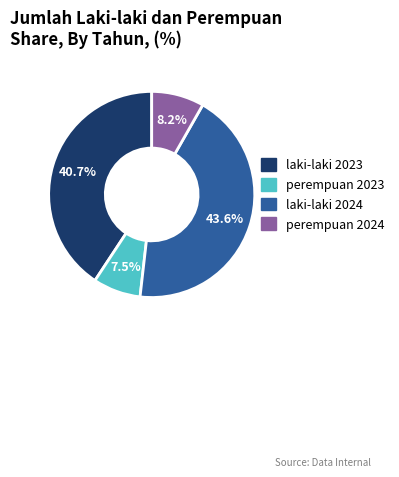

To the nearest percent, what percentage of the pie is perempuan 2024?

8%